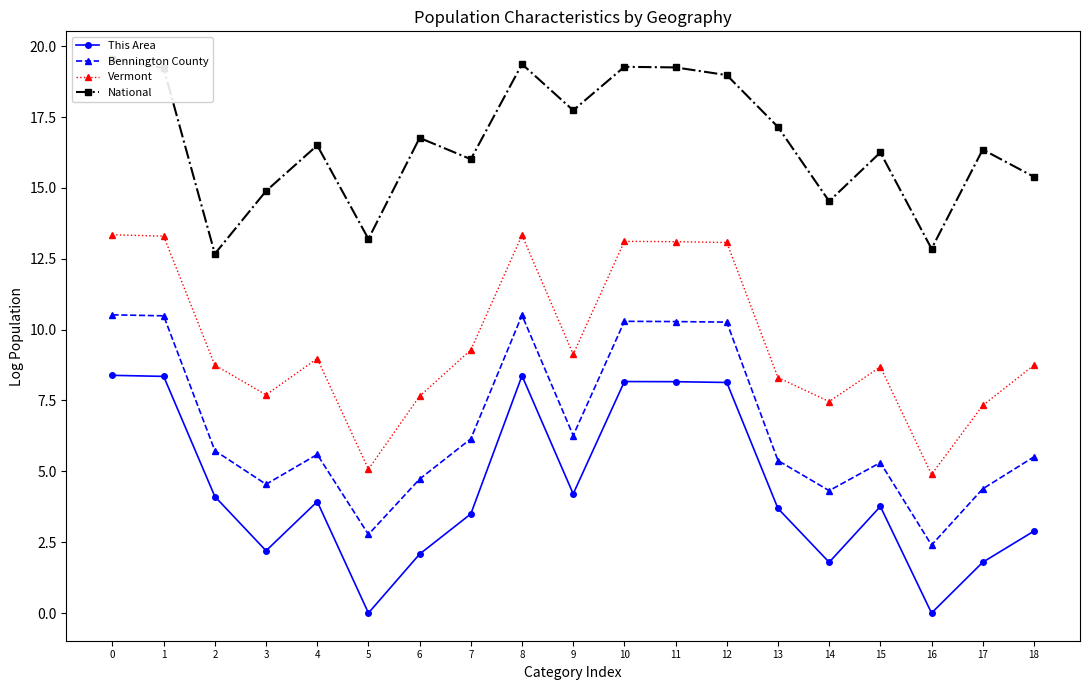

Reading right to left, what are all the values shown in this chart?

This Area: 2.9	1.8	0.0	3.8	1.8	3.7	8.1	8.2	8.2	4.2	8.4	3.5	2.1	0.0	3.9	2.2	4.1	8.3	8.4
Bennington County: 5.5	4.4	2.4	5.3	4.3	5.4	10.3	10.3	10.3	6.3	10.5	6.1	4.7	2.8	5.6	4.5	5.7	10.5	10.5
Vermont: 8.7	7.3	4.9	8.7	7.5	8.3	13.1	13.1	13.1	9.1	13.3	9.3	7.7	5.1	9.0	7.7	8.7	13.3	13.3
National: 15.4	16.4	12.9	16.3	14.5	17.2	19.0	19.3	19.3	17.7	19.4	16.0	16.8	13.2	16.5	14.9	12.7	19.2	19.5